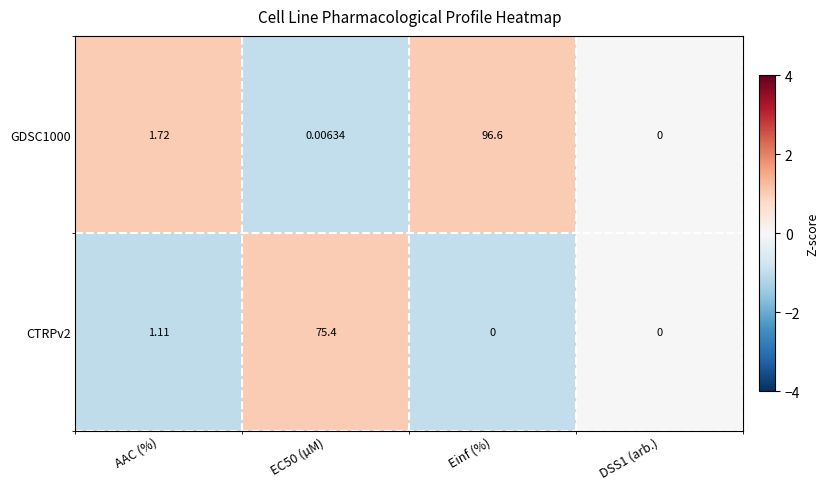

At which label does GDSC1000 first exceed 1?

AAC (%)